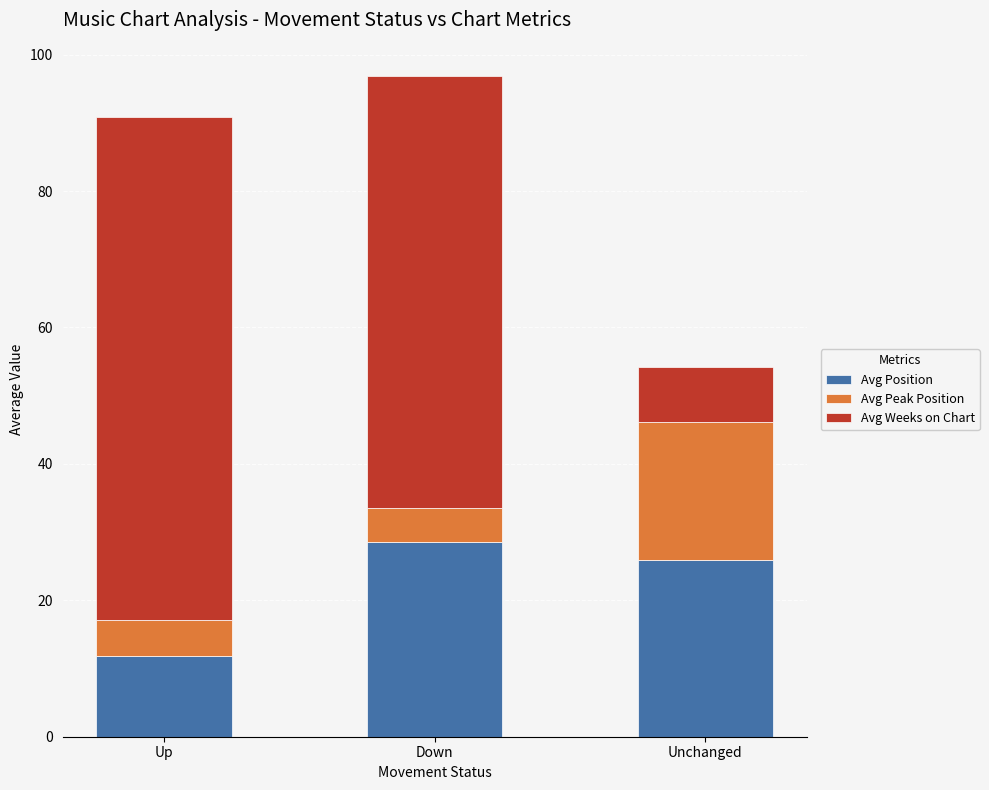

The value of Avg Position at Down is 28.5. True or false?

True